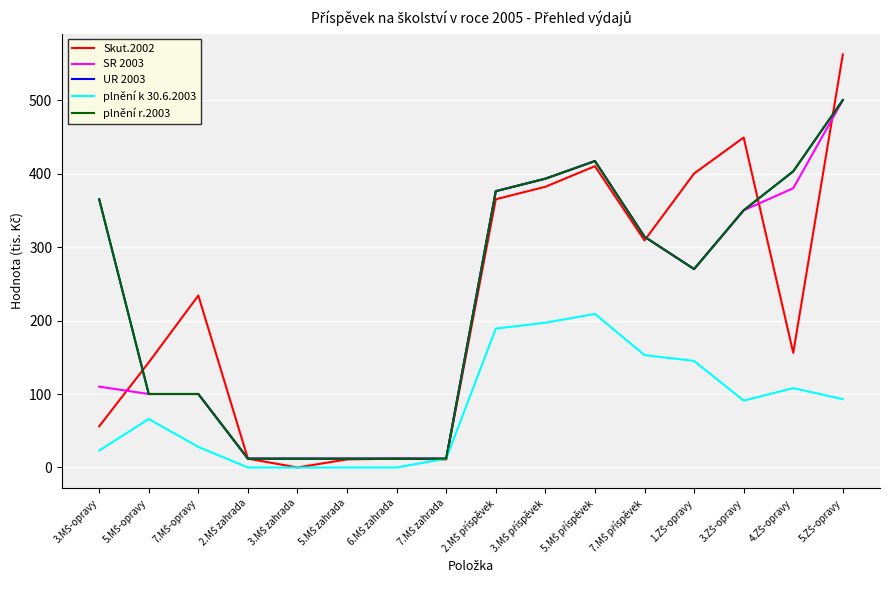

Is this an area chart (filled region under the line)?

No